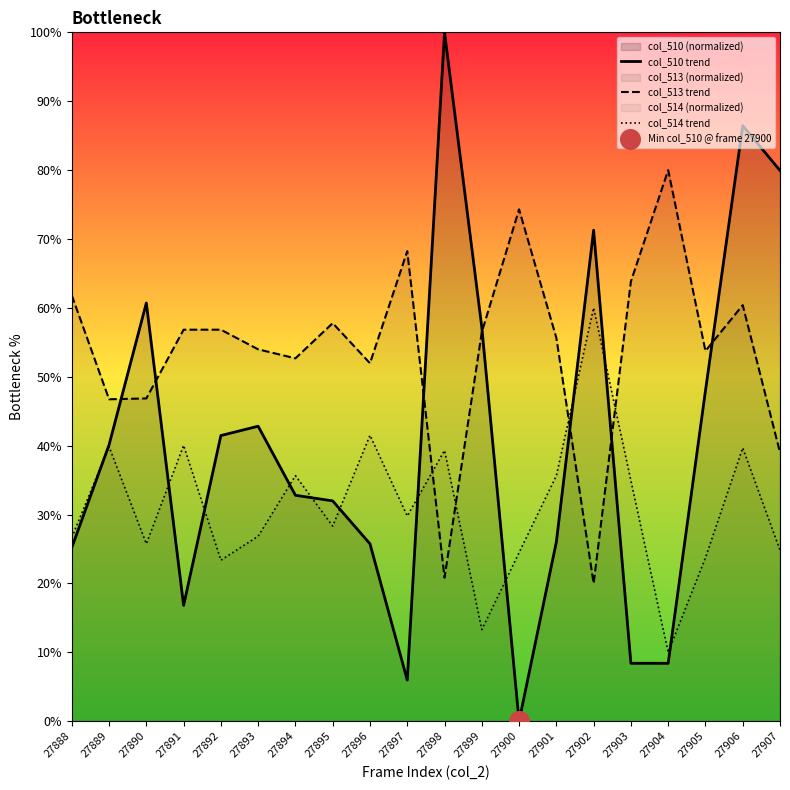

What are all the series names shown in the legend?

col_510 trend, col_513 trend, col_514 trend